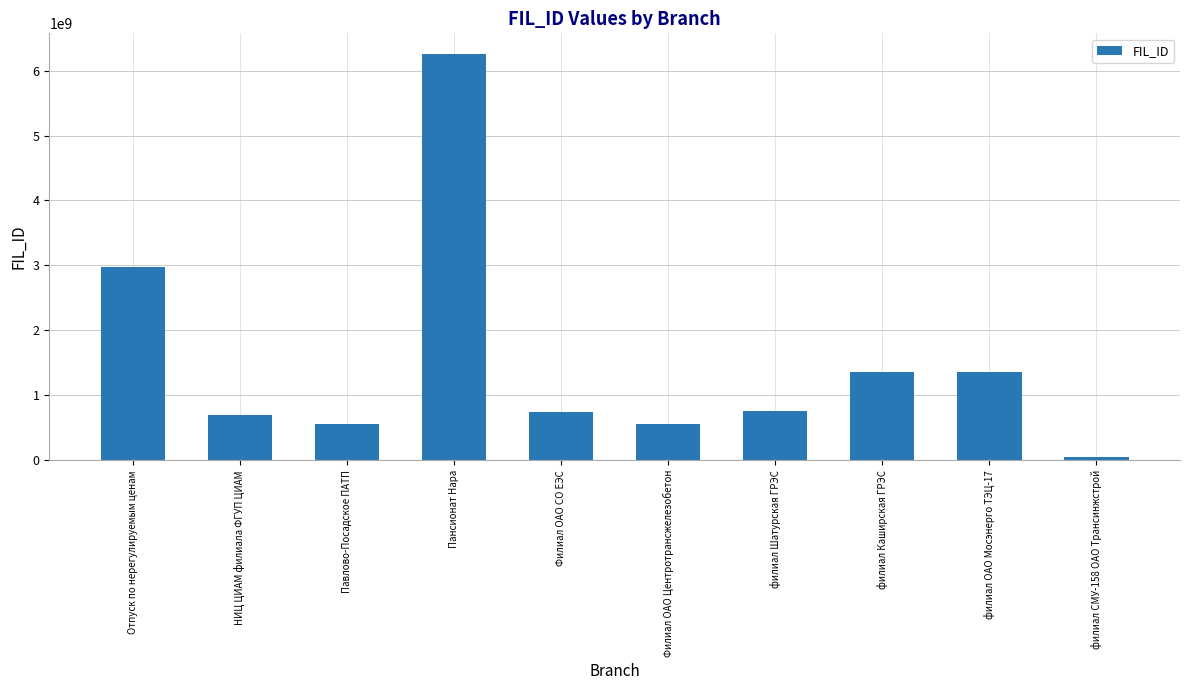

What is the value of the 9th bar from the left?

1353407851